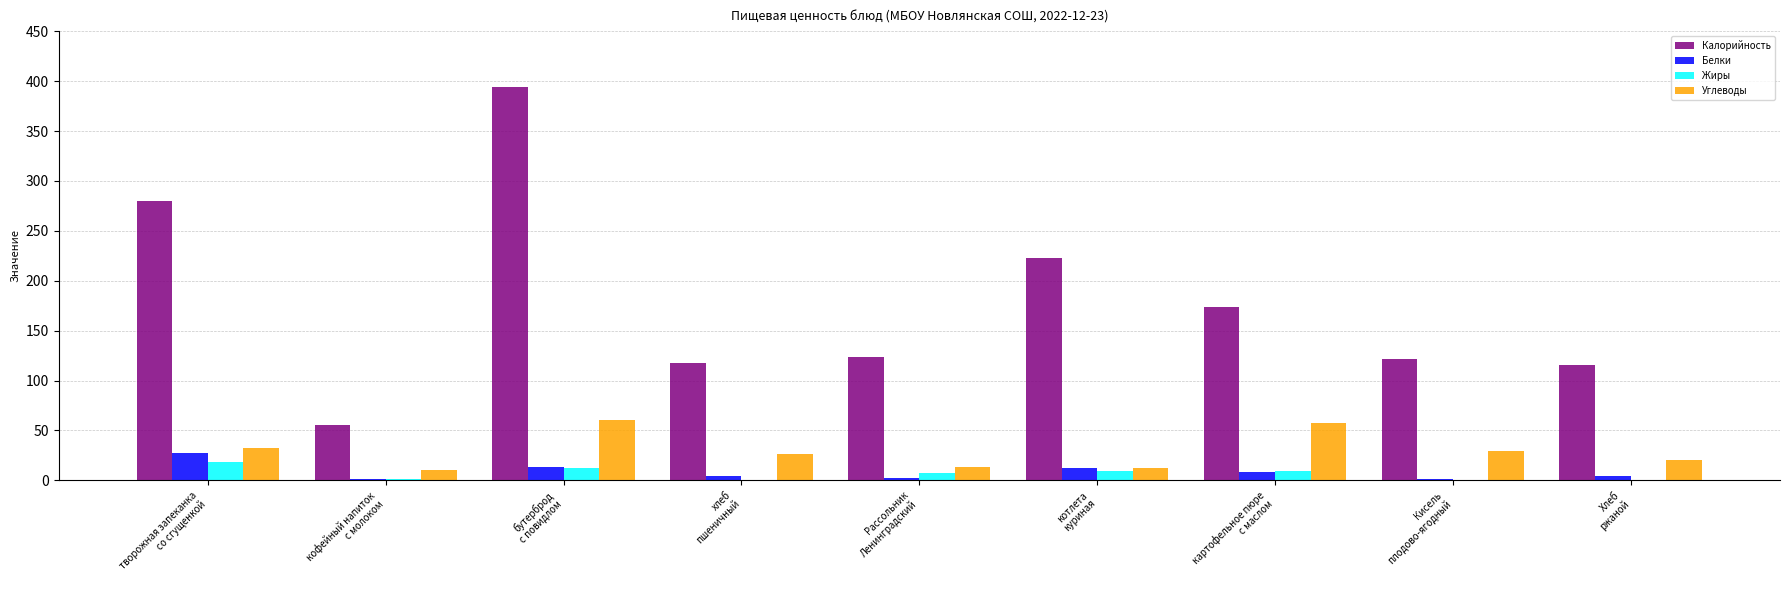

What is the sum of all Калорийность values?

1605.5